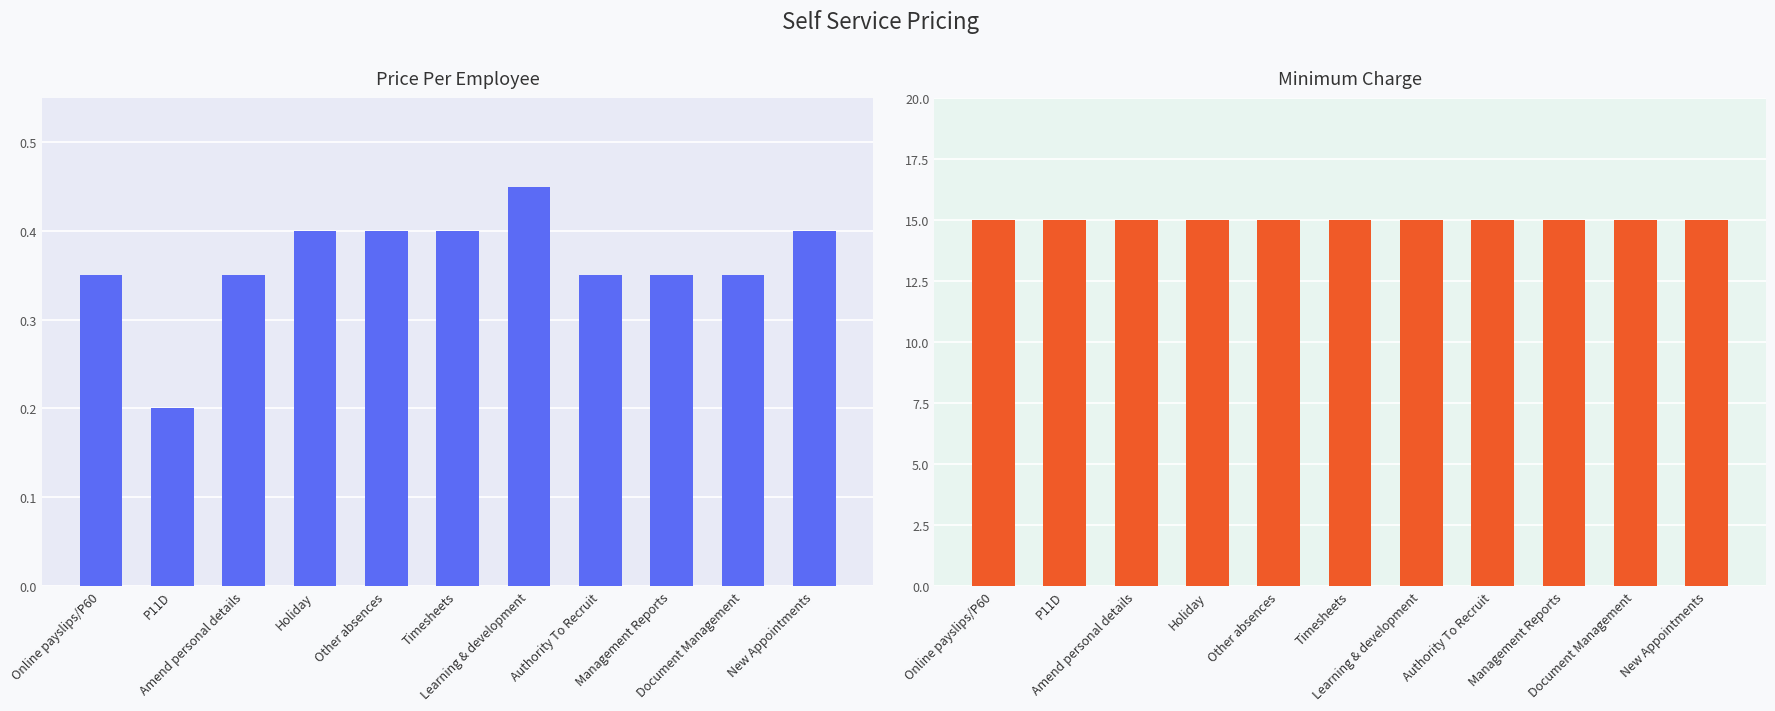

True or false: Minimum Charge has a value of 23.3 at Online payslips/P60.

False